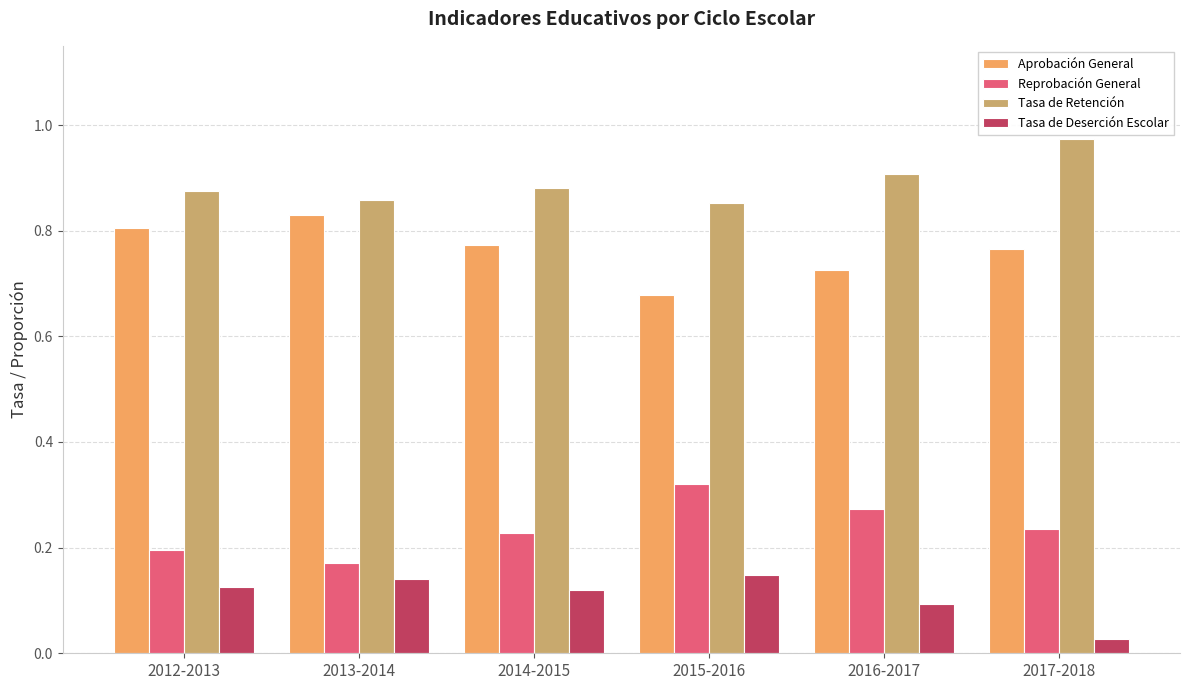

Is it true that Tasa de Deserción Escolar equals 0.1 at 2014-2015?

True